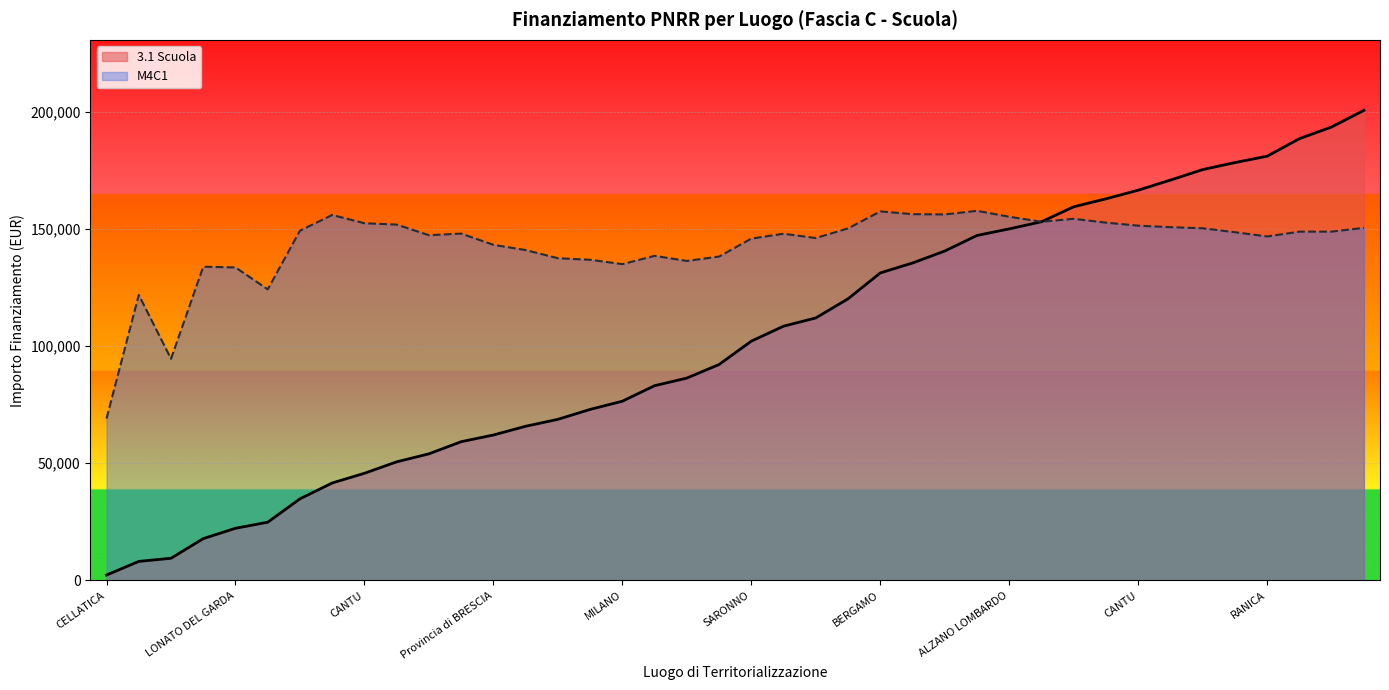

Which has a higher value, GARBAGNATE MILANESE or BERGAMO?

BERGAMO